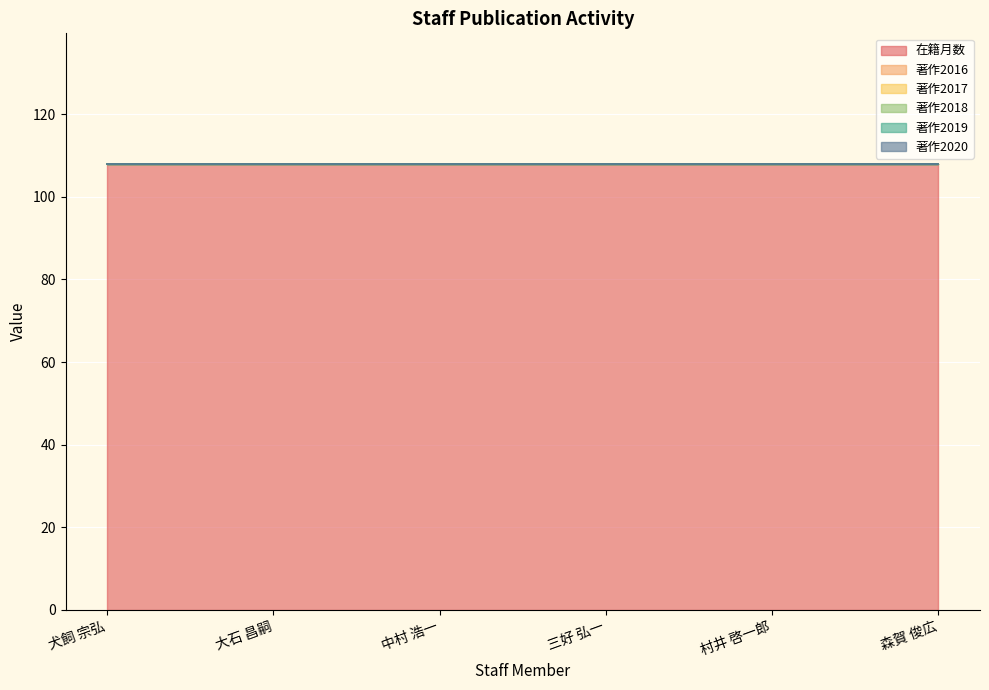

What is the label of the 5th point from the left?

村井 啓一郎